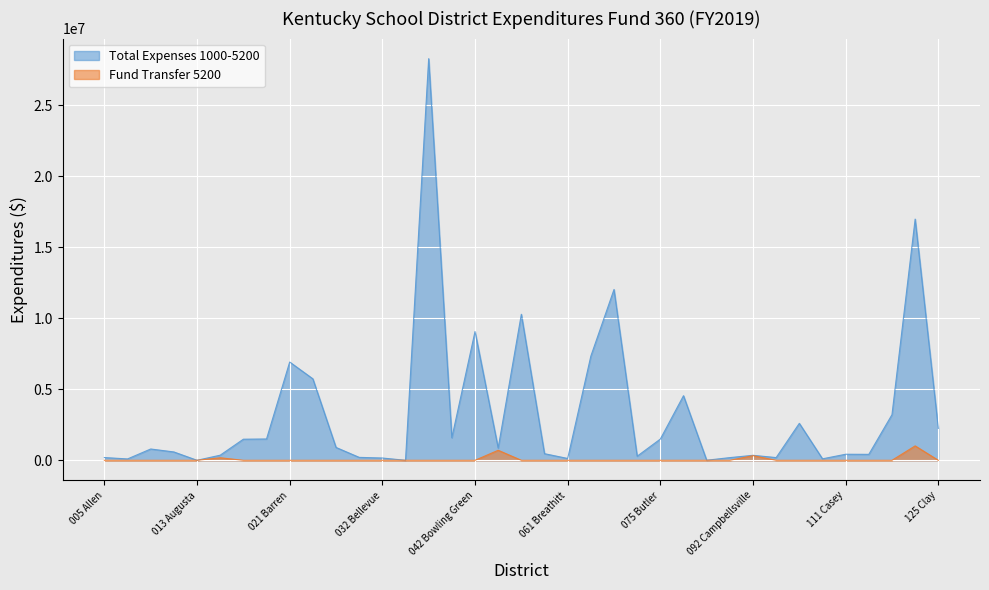

Reading right to left, transcribe all the data shown in this chart.

Total Expenses 1000-5200: 2246116	16973612	3209934	418337	425697	103494	2599739	191035	350044	188509	4738	4544684	1493331	287849	12019675	7329229	128214	465041	10274354	862416	9059543	1585385	28263151	0	160220	205852	905019	5733218	6915143	1500114	1484375	358634	0	587748	795148	95633	193331
Fund Transfer 5200: 0	1013889	0	0	0	0	0	0	327082	0	0	0	0	0	0	0	0	0	0	705000	0	0	0	0	0	0	0	0	0	0	0	177625	0	0	0	0	0